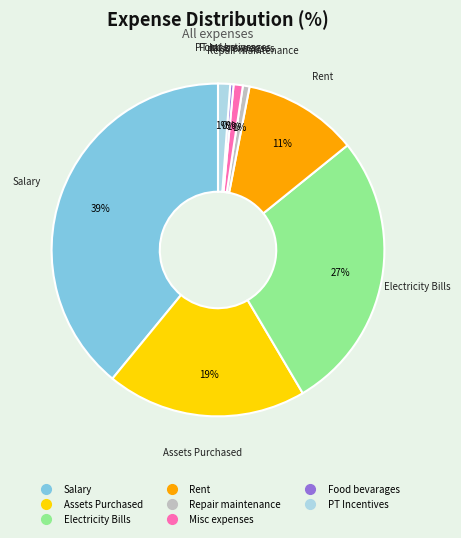

Does any single category account for the majority?

No